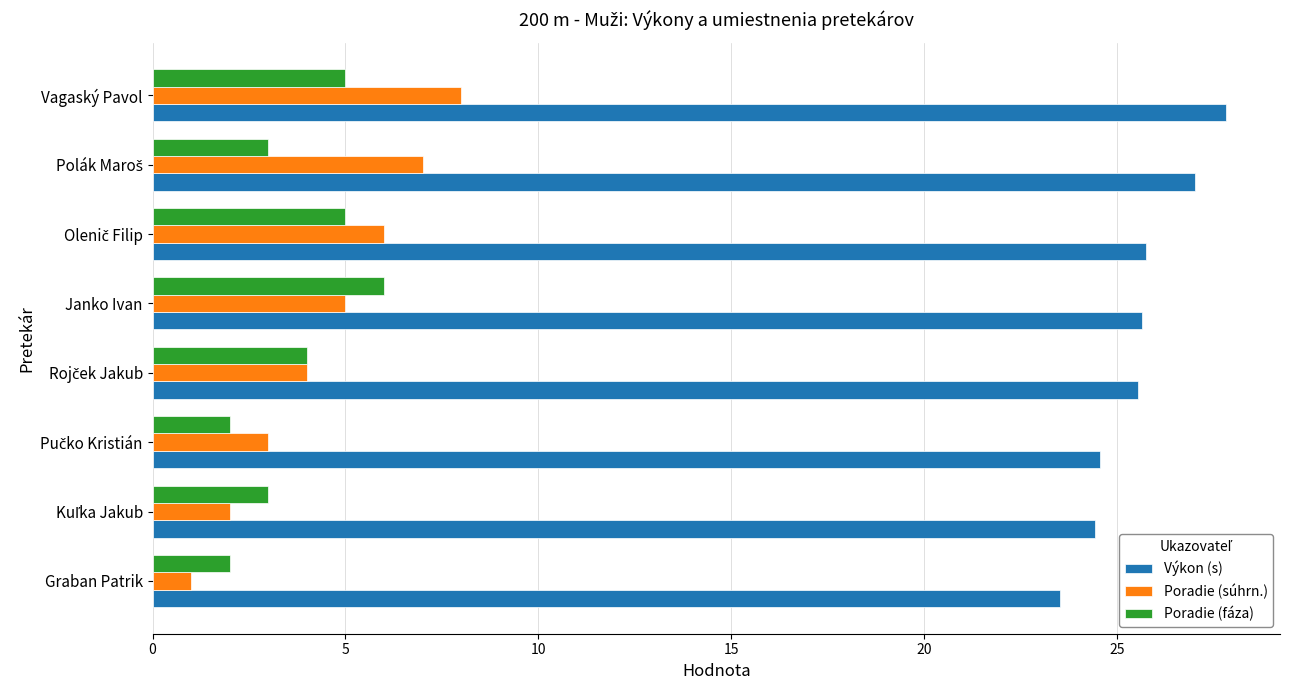

How many data points in Výkon (s) are less than 25?

3